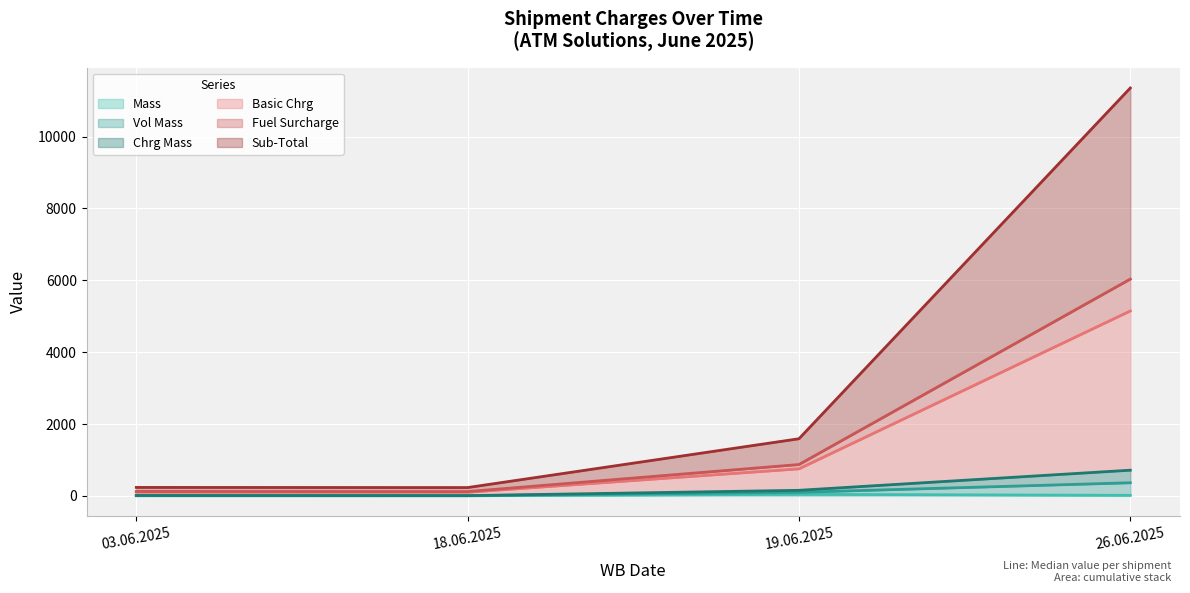

What is the spread (max minus min) of values at 19.06.2025?

1546.8